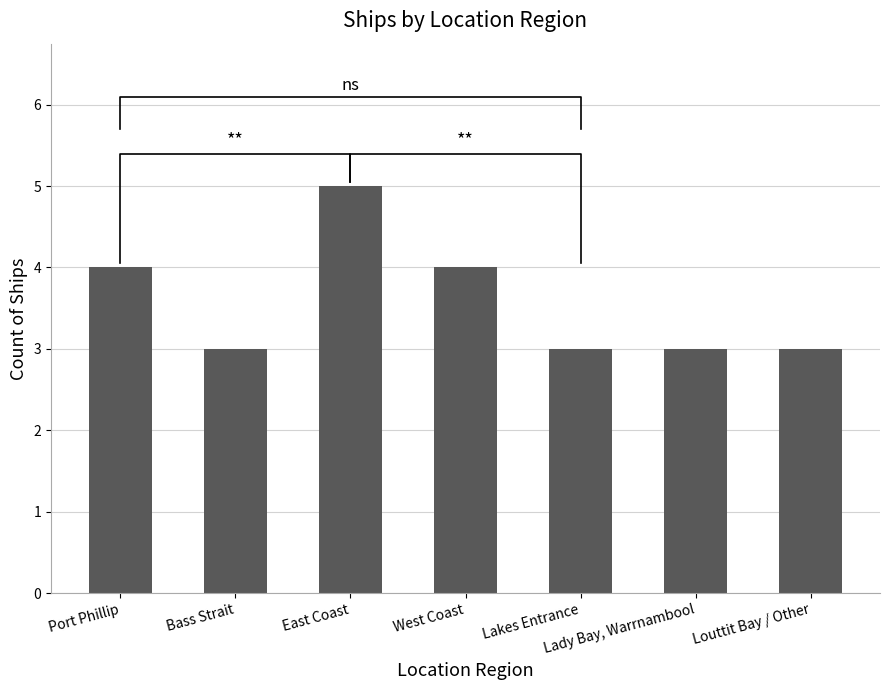

Is it true that the value at Bass Strait is 5?

False